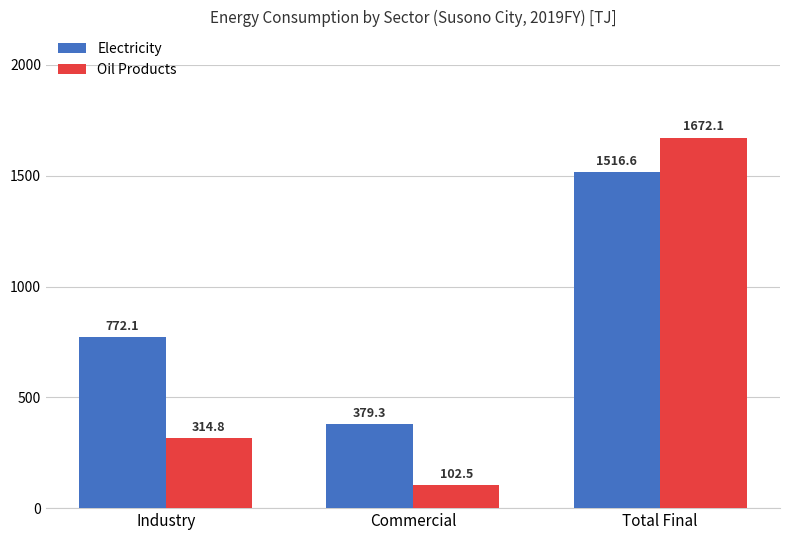

What is the label of the 3rd bar from the right?

Industry